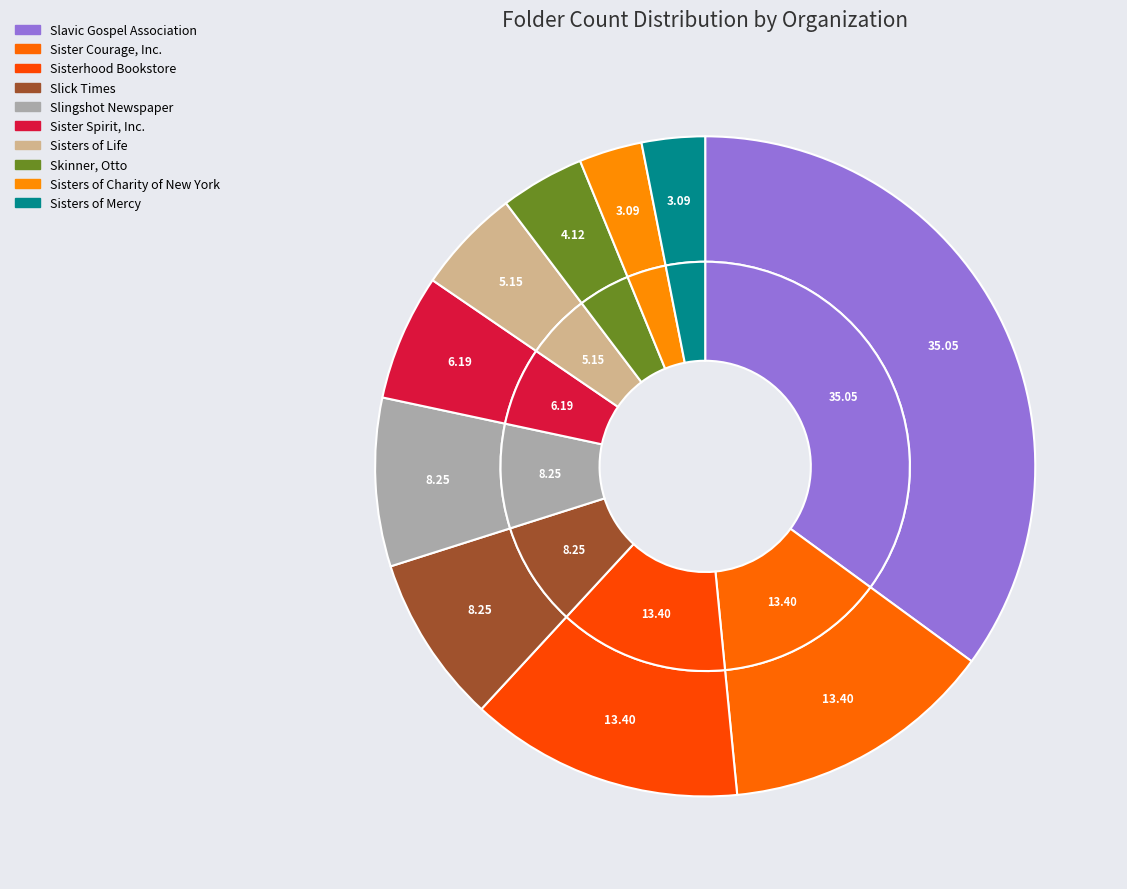

What percentage is the Sisters of Mercy slice, to the nearest percent?

3%